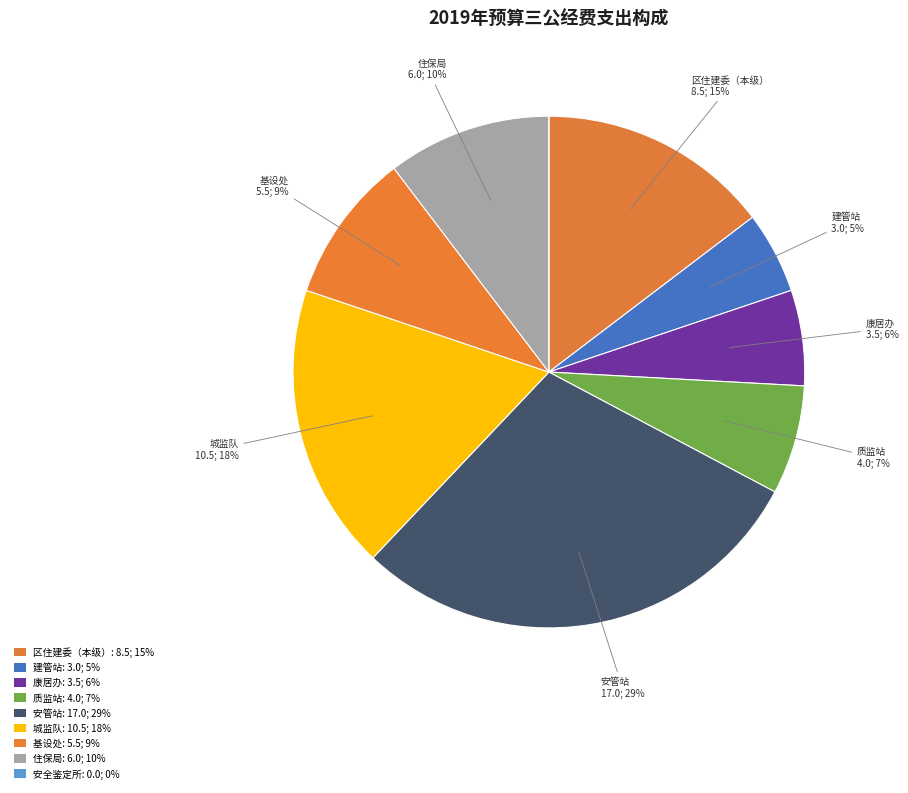

Rank the categories by value from lowest to highest.

安全鉴定所, 建管站, 康居办, 质监站, 基设处, 住保局, 区住建委（本级）, 城监队, 安管站